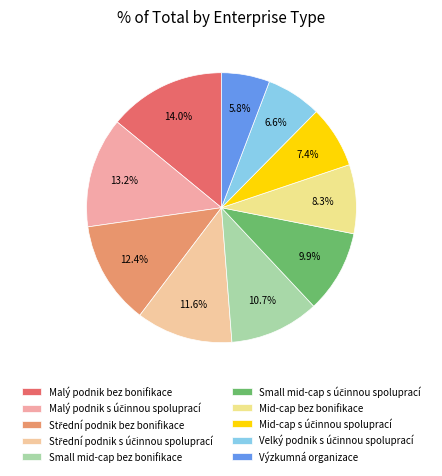

Rank the categories by value from lowest to highest.

Výzkumná organizace, Velký podnik s účinnou spoluprací, Mid-cap s účinnou spoluprací, Mid-cap bez bonifikace, Small mid-cap s účinnou spoluprací, Small mid-cap bez bonifikace, Střední podnik s účinnou spoluprací, Střední podnik bez bonifikace, Malý podnik s účinnou spoluprací, Malý podnik bez bonifikace